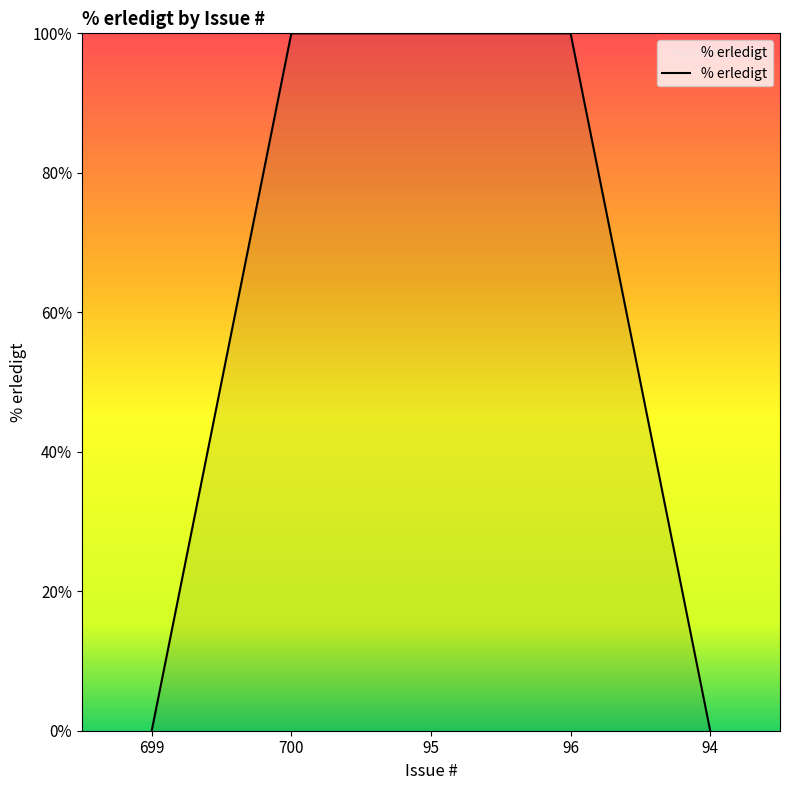

How many distinct data groups are displayed?

1